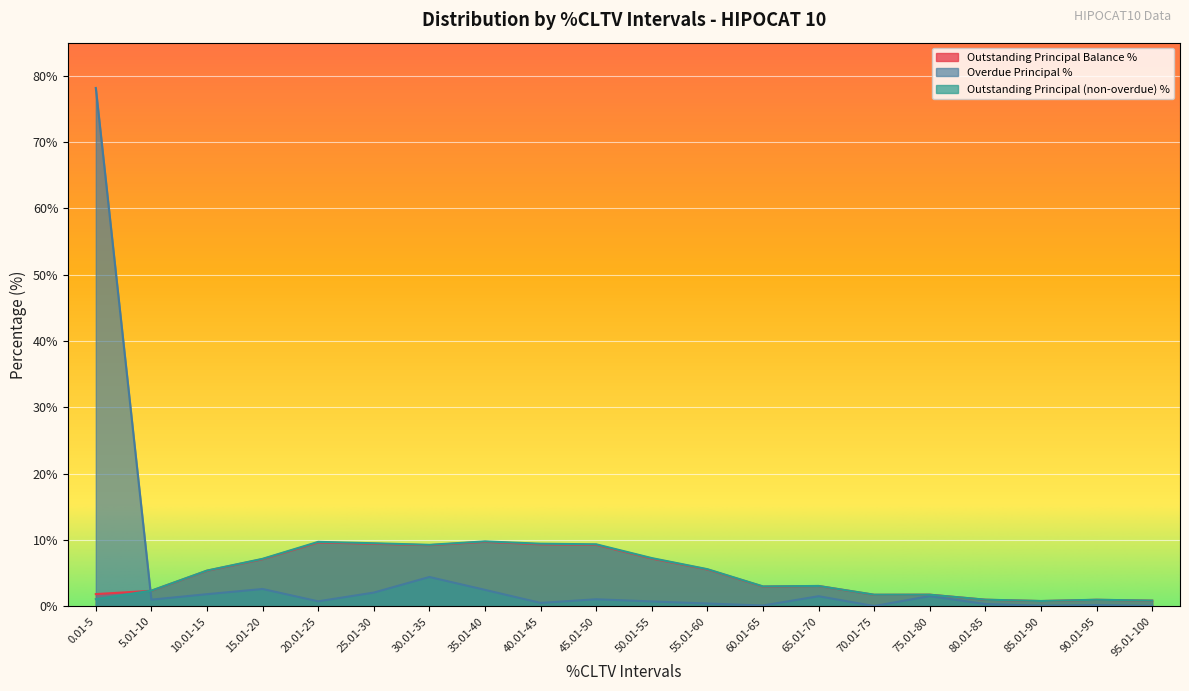

At which category is the sum across all series the highest?

0.01-5